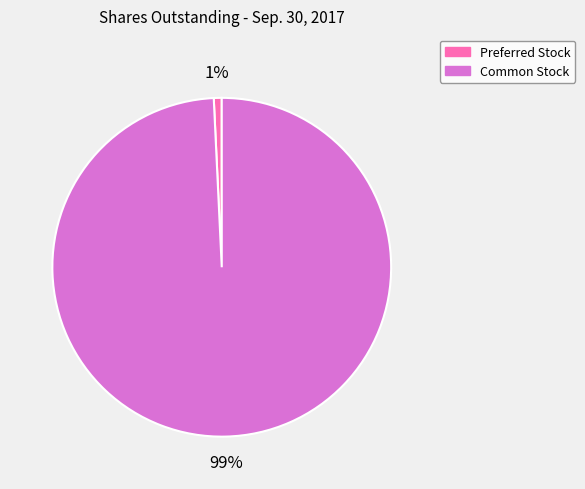

To the nearest percent, what is the average slice percentage?

50%